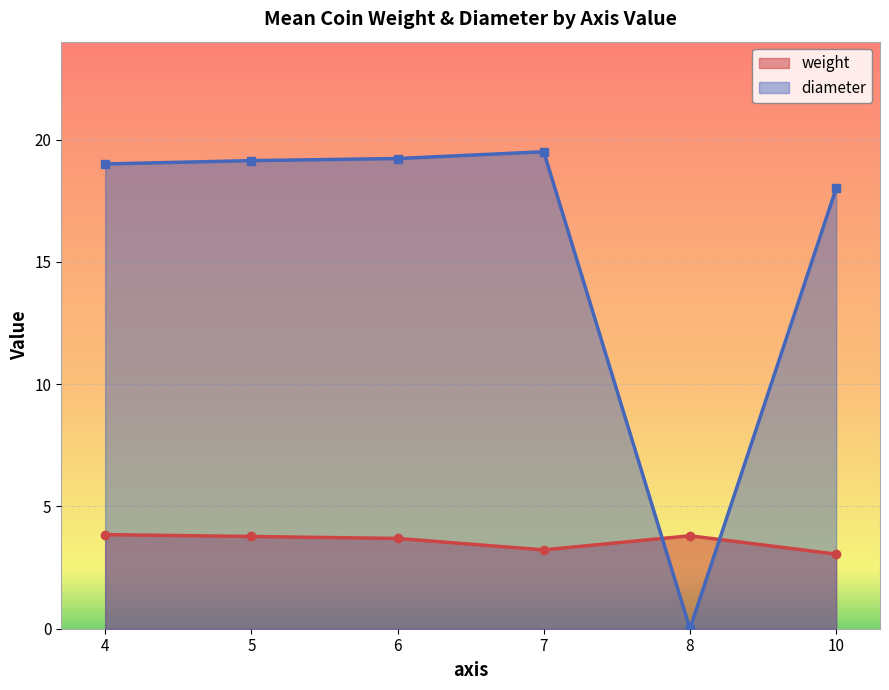

Is it true that diameter equals 6.1 at 5?

False